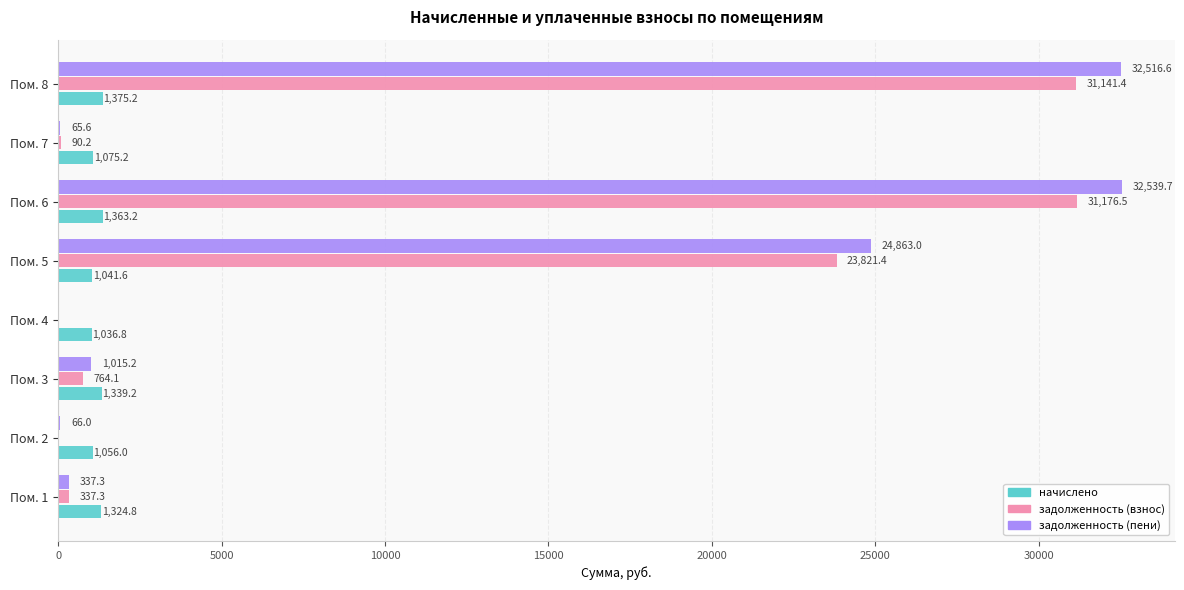

What is the sum of the задолженность (пени) values at Пом. 2 and Пом. 1?

403.3